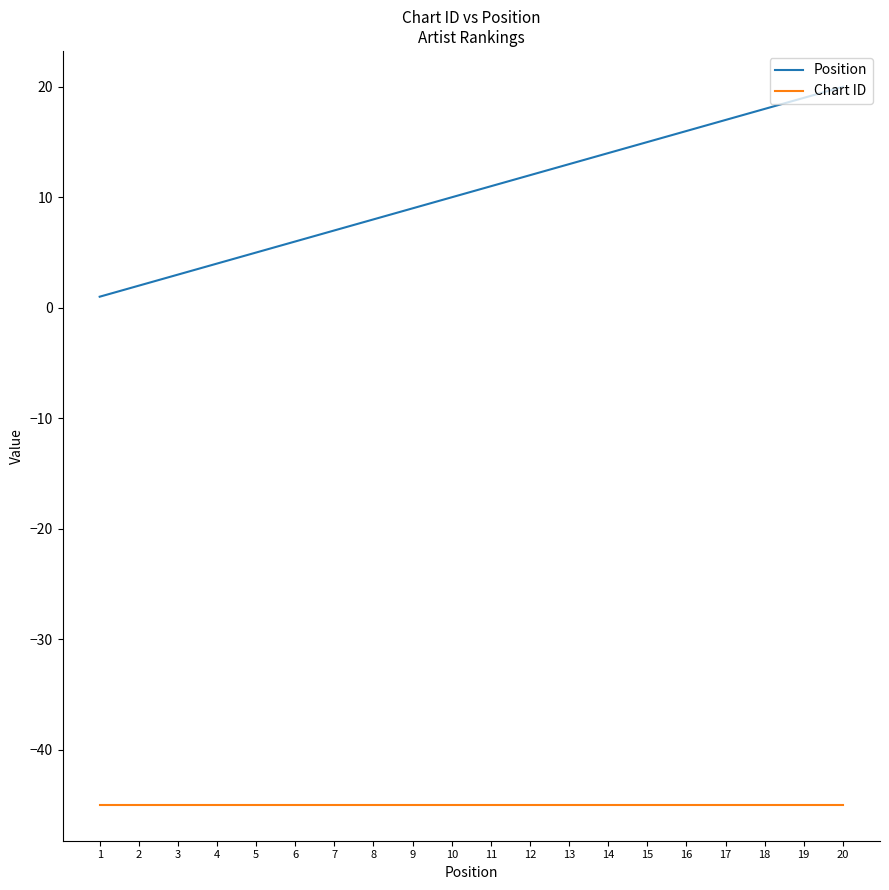

What is the greatest value displayed?

20